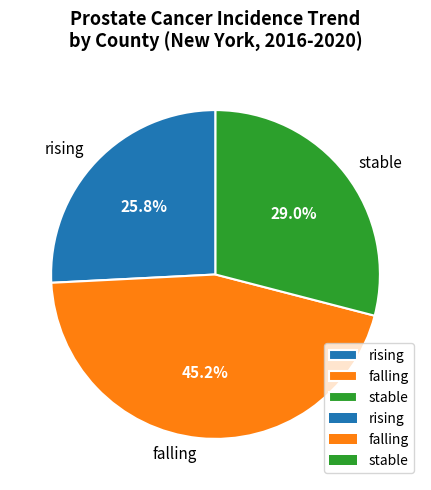

Is it true that falling is 40% of the pie?

False